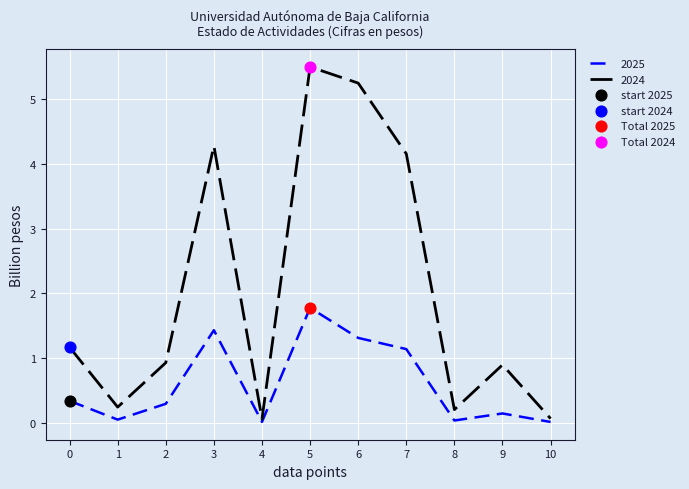

Which series changed the most between 7 and 9?

2024